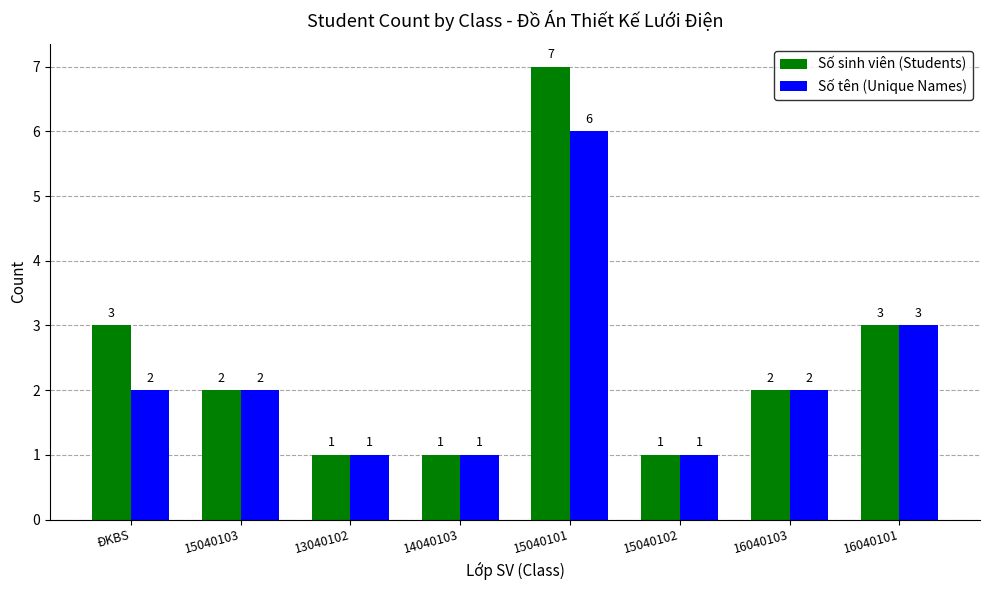

Count the Số sinh viên (Students) values in the range 1 to 3.

7